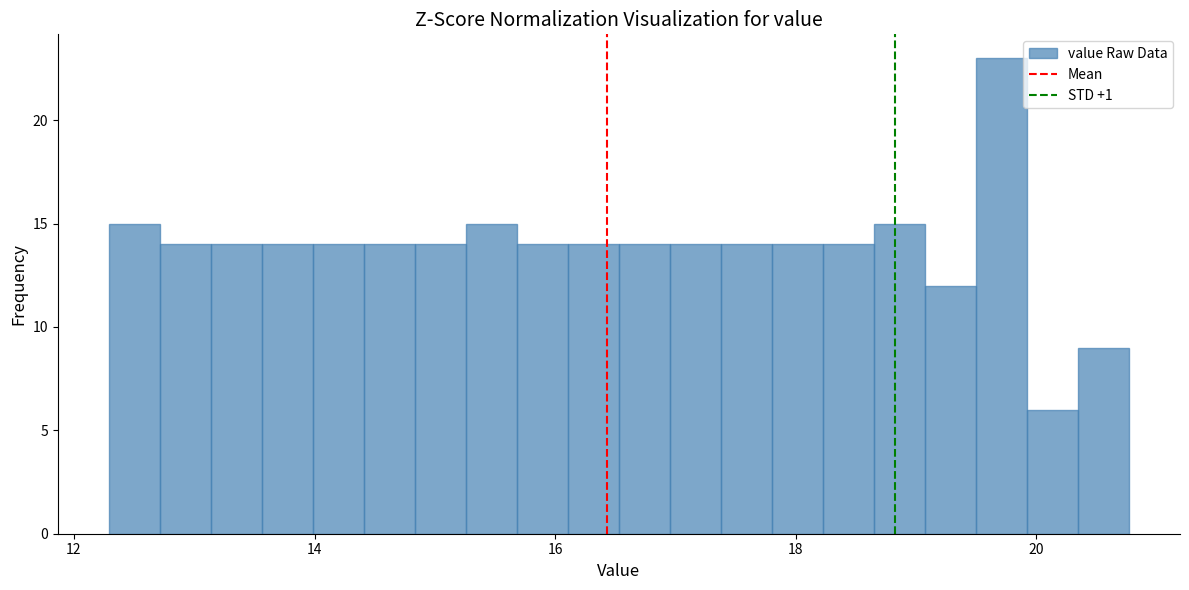

Around what value on the x-axis is the tallest bar? Give the approximate position of its centre, as read against the axis.

19.8